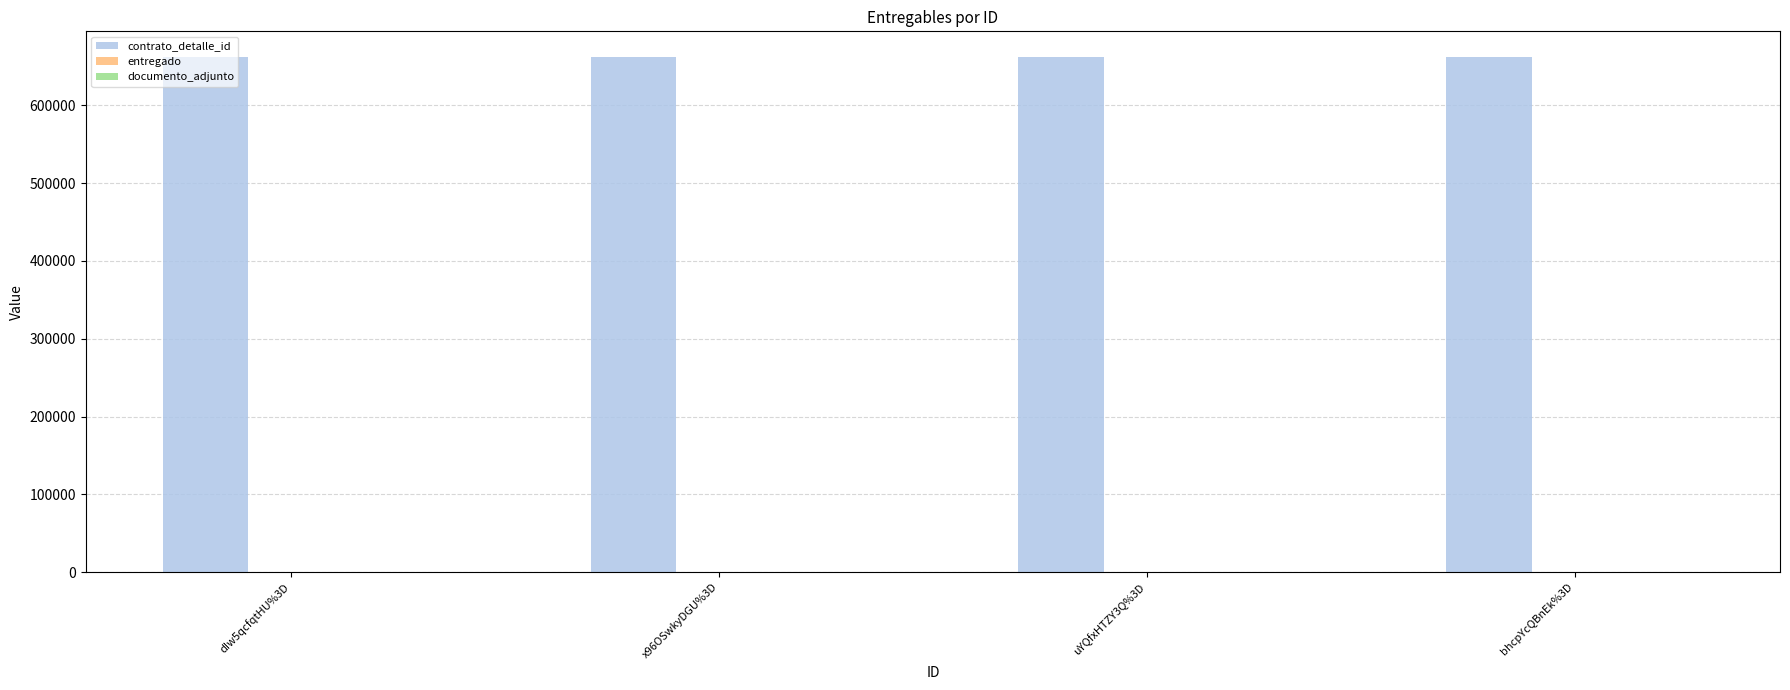

What is the sum of all contrato_detalle_id values?

2647688